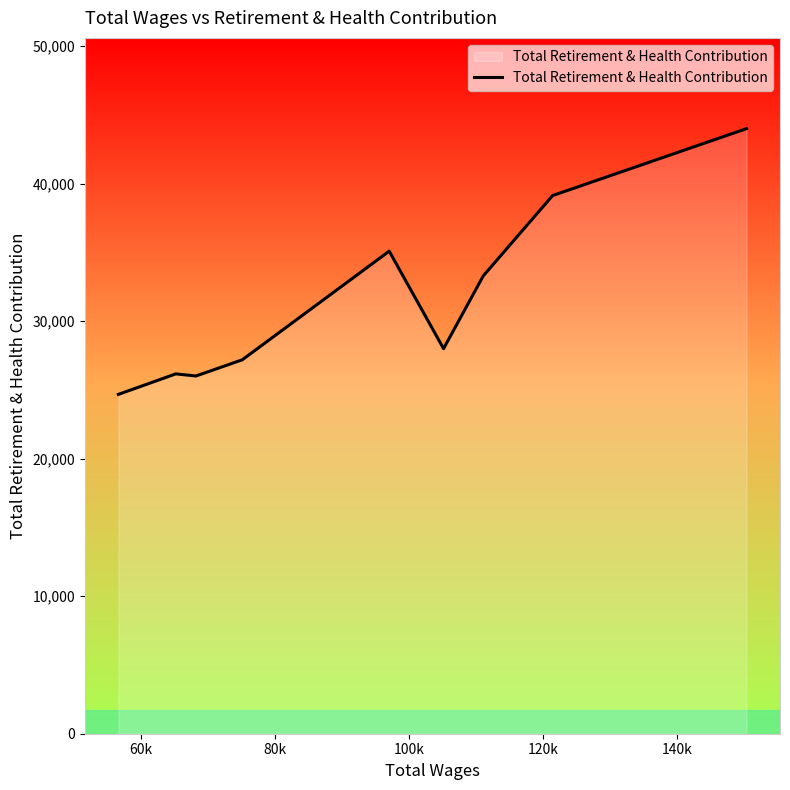

What is the smallest value displayed?

24675